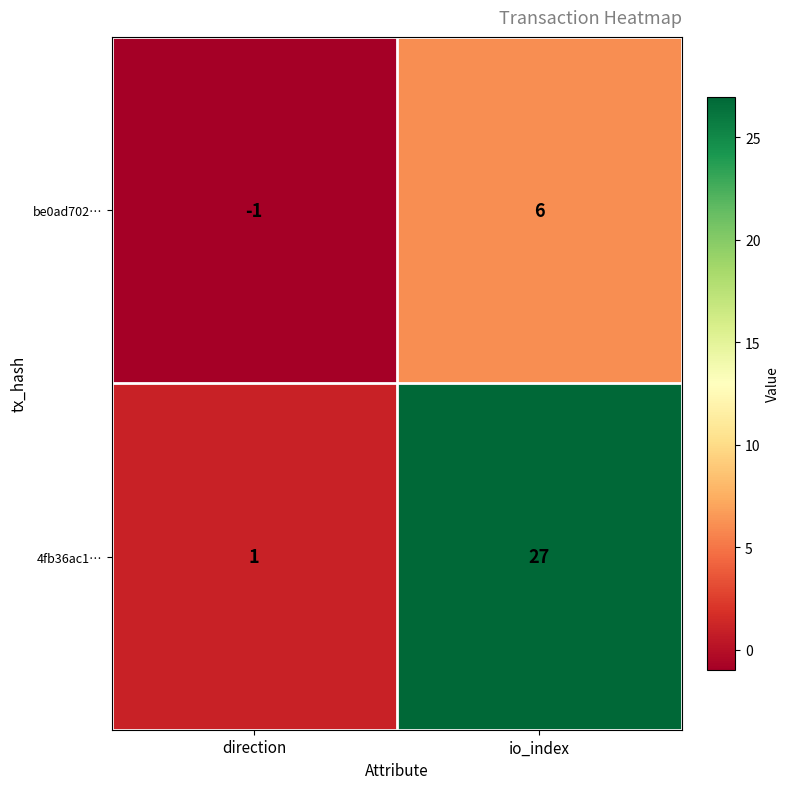

Between direction and io_index, which series saw the biggest shift?

4fb36ac1…